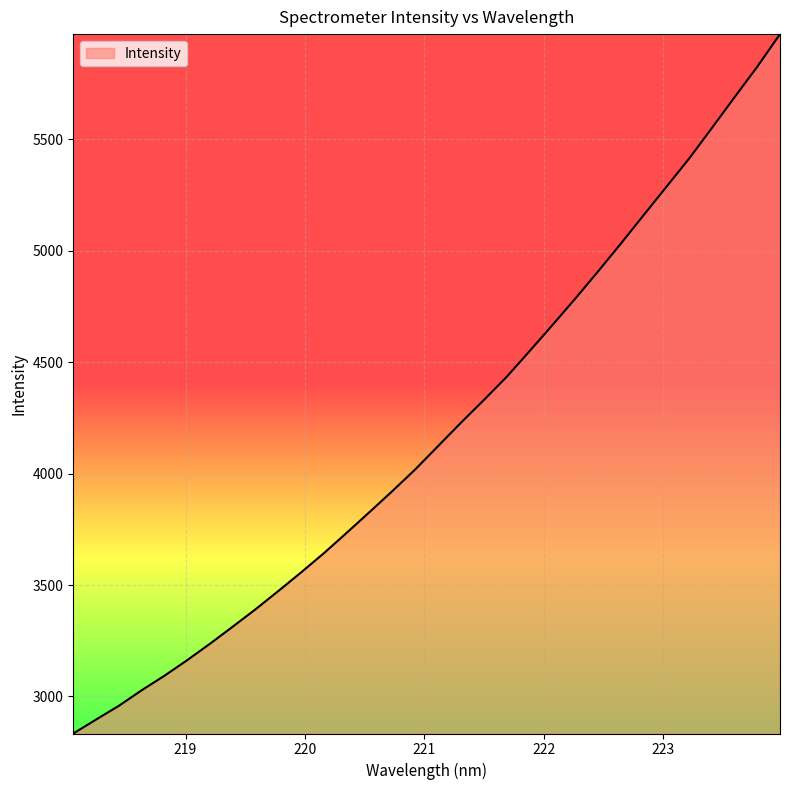

What is the minimum value shown in the chart?

2834.0